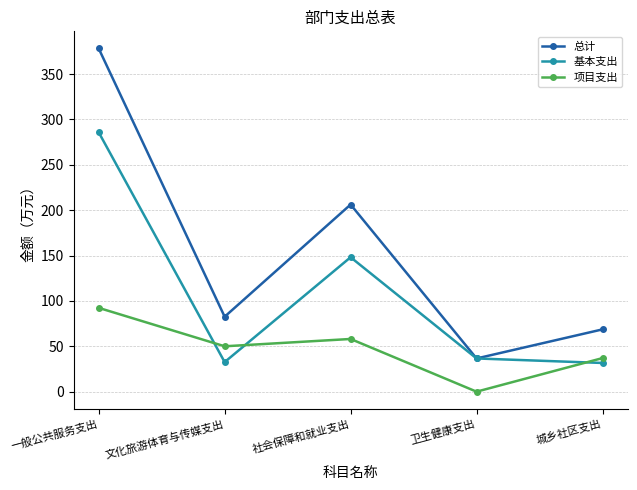

At which label does 总计 first exceed 82?

一般公共服务支出